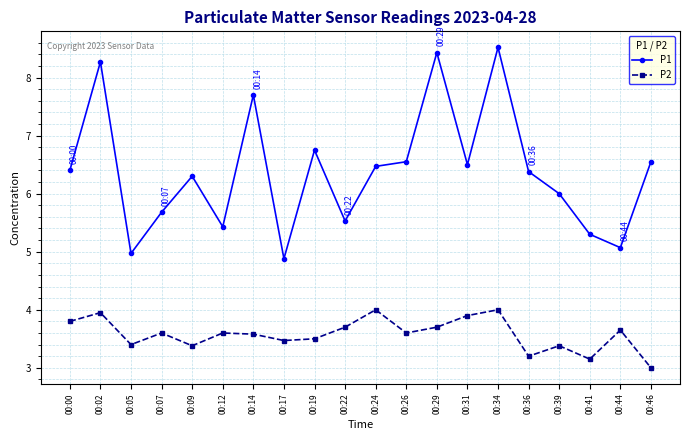

True or false: P2 and P1 cross at least once.

False